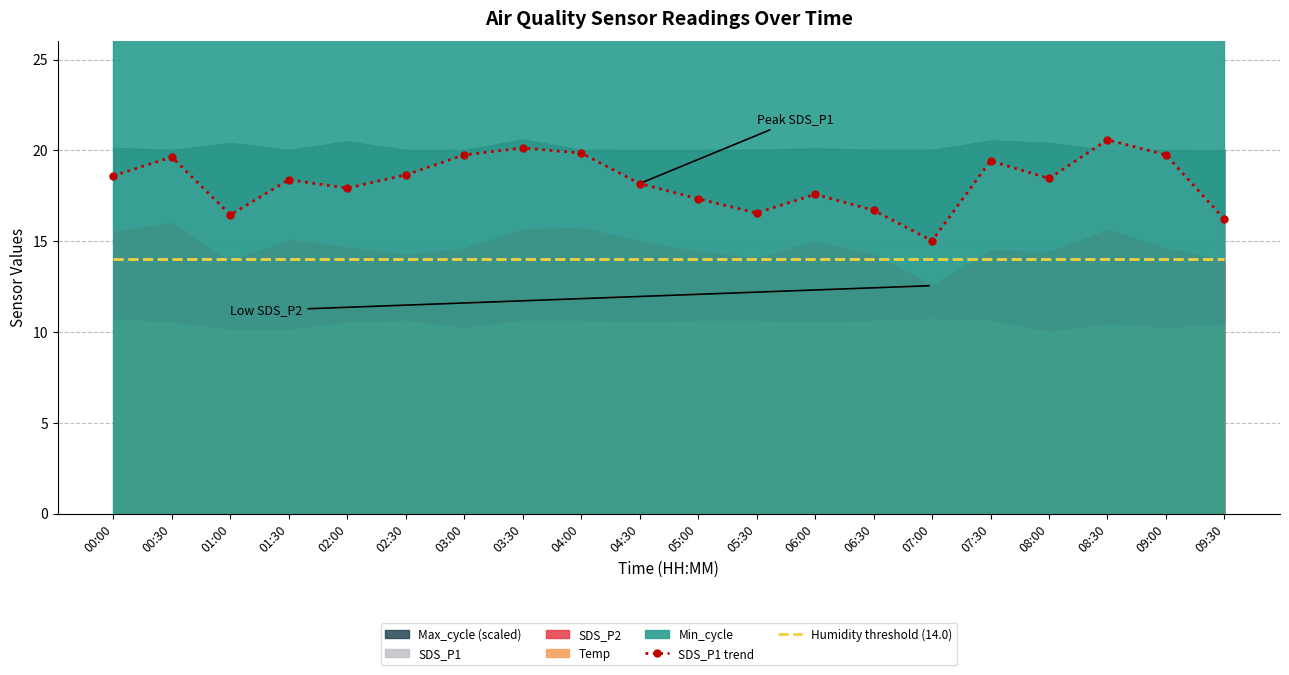

At how many categories does at least one series exceed 14?

20